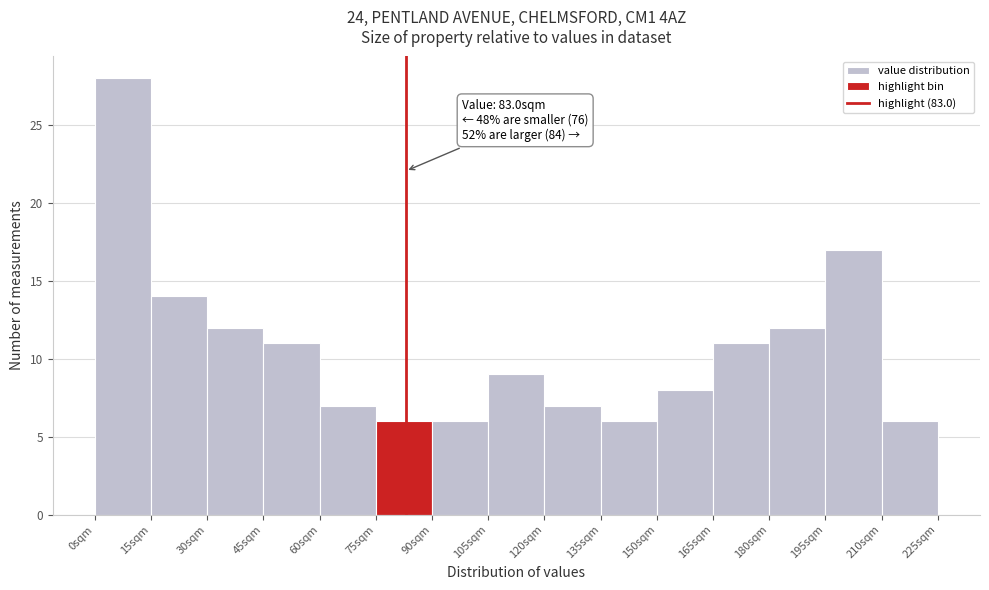

Over which range of the x-axis is the bar tallest?

0 to 15